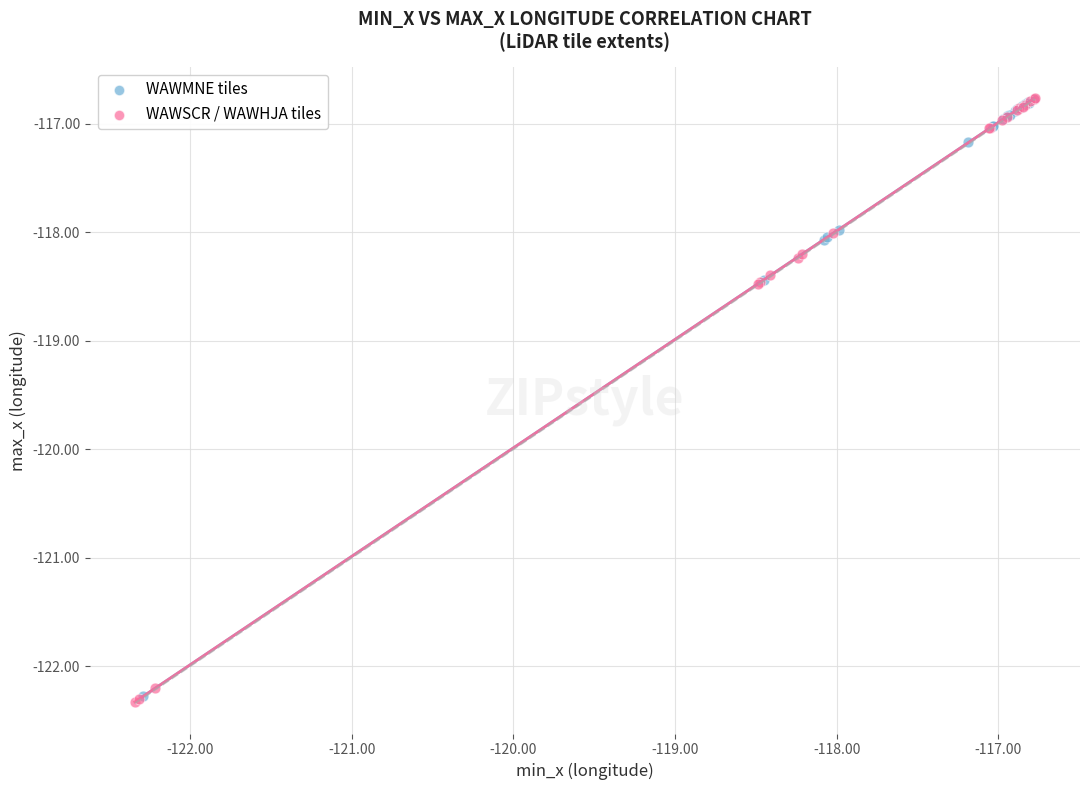

What are all the series names shown in the legend?

WAWMNE tiles, WAWSCR / WAWHJA tiles